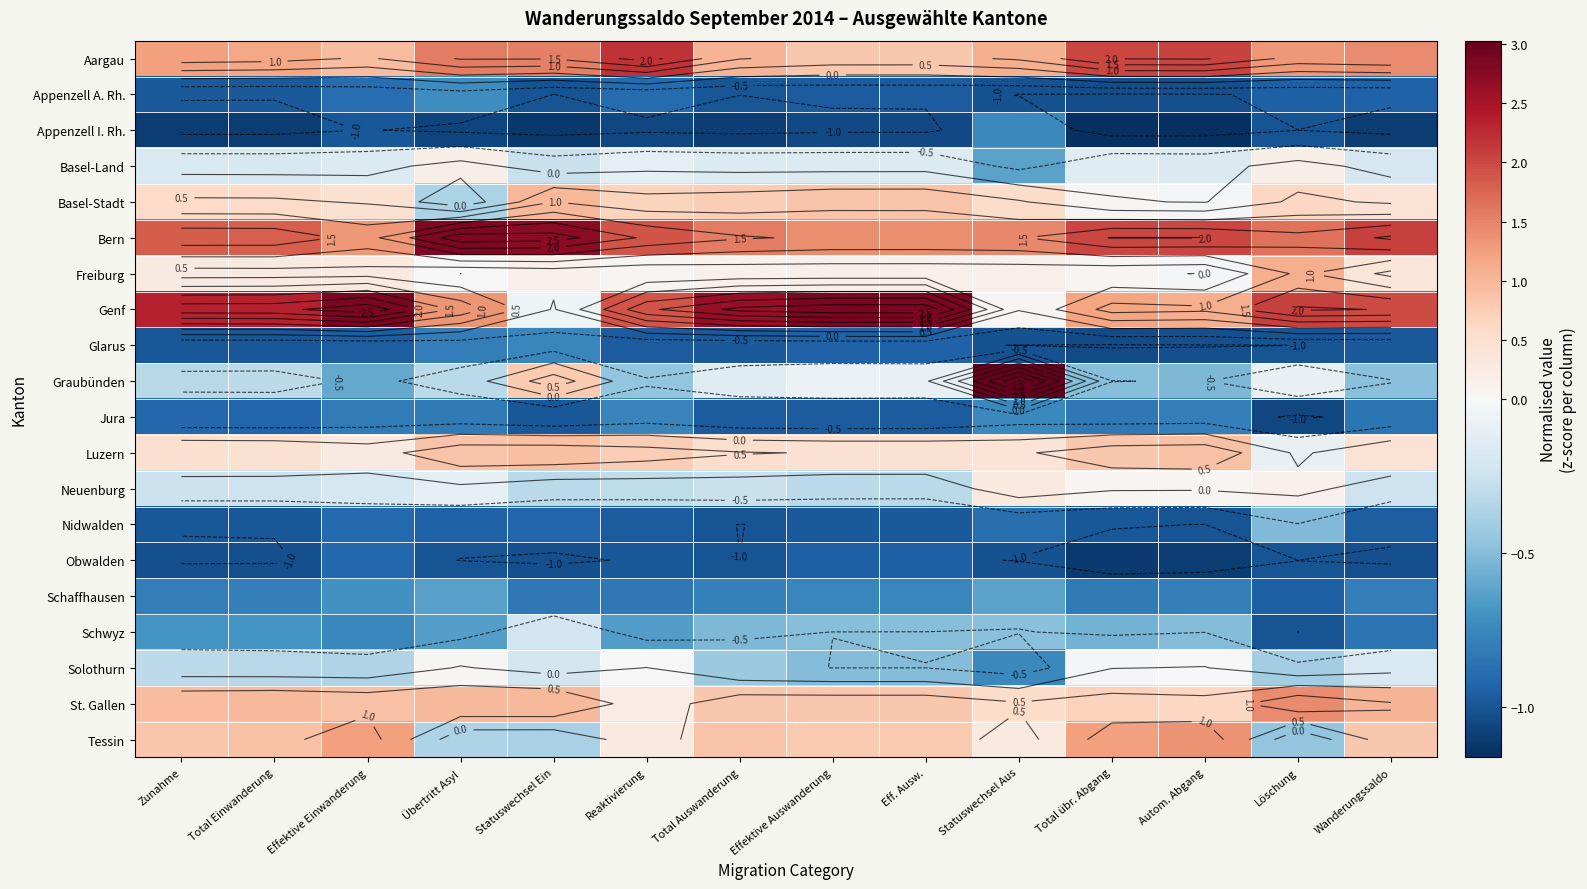

Which label corresponds to the smallest value in the chart?

Total übr. Abgang